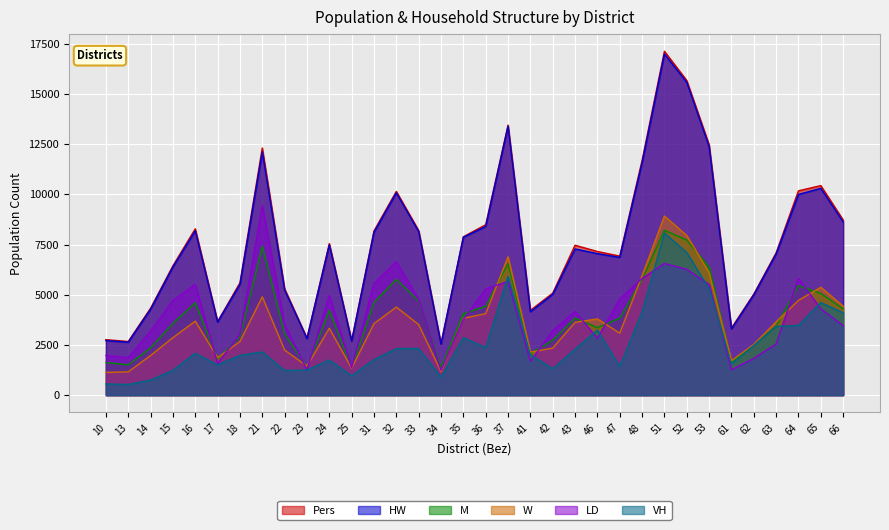

How many lines are shown in the chart?

6